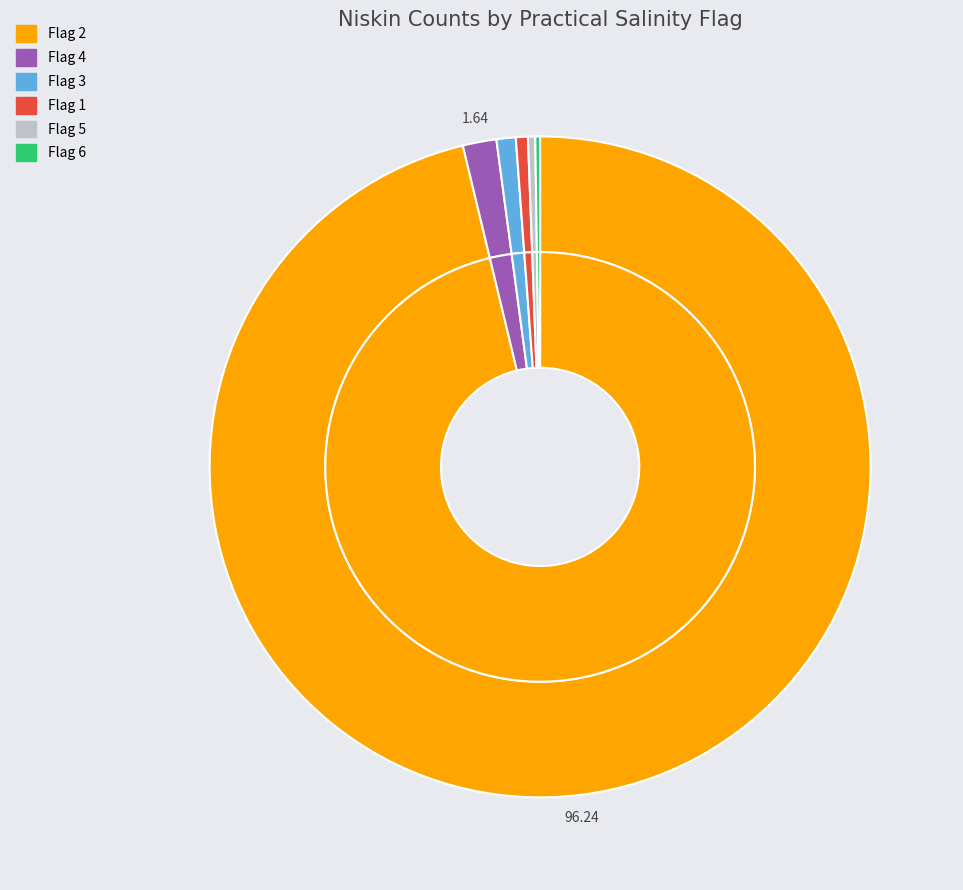

What is the change in value from Flag 4 to Flag 5?

-11